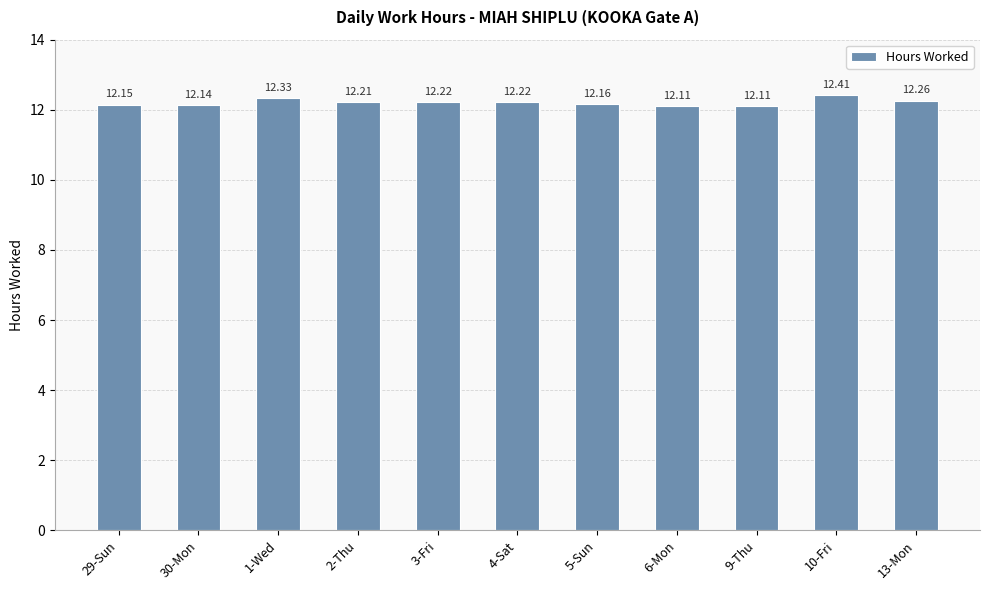

Are the bars horizontal?

No